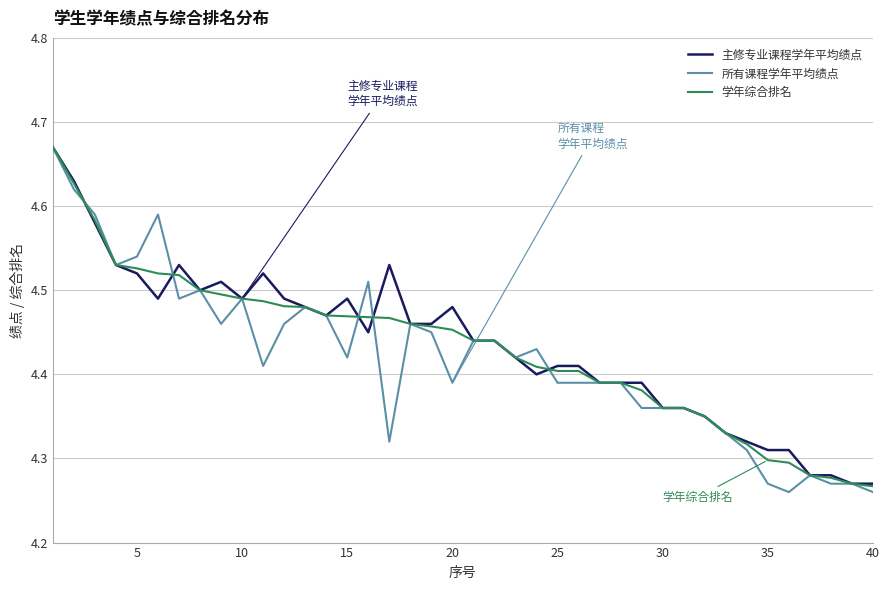

What is the difference between the maximum and minimum values in the 所有课程学年平均绩点 series?

0.4